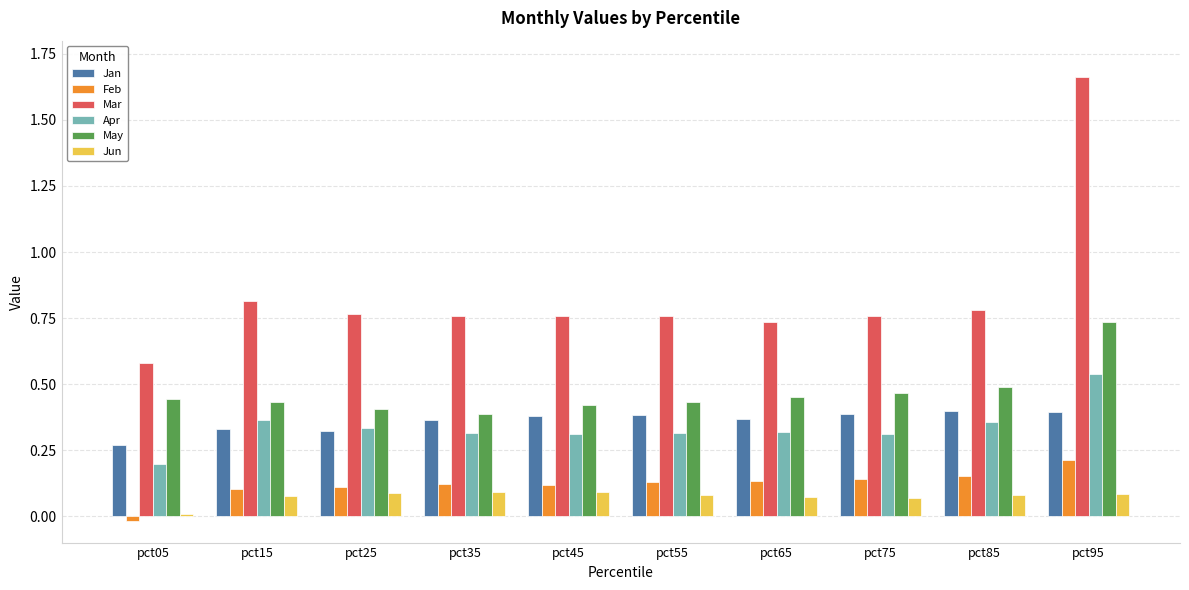

The value of Mar at pct15 is 1.2. True or false?

False